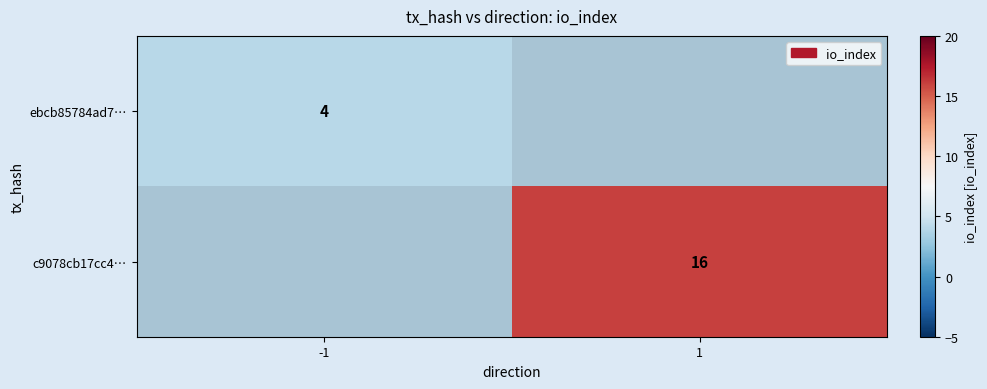

The ebcb85784ad7… series shows 4 at -1. True or false?

True